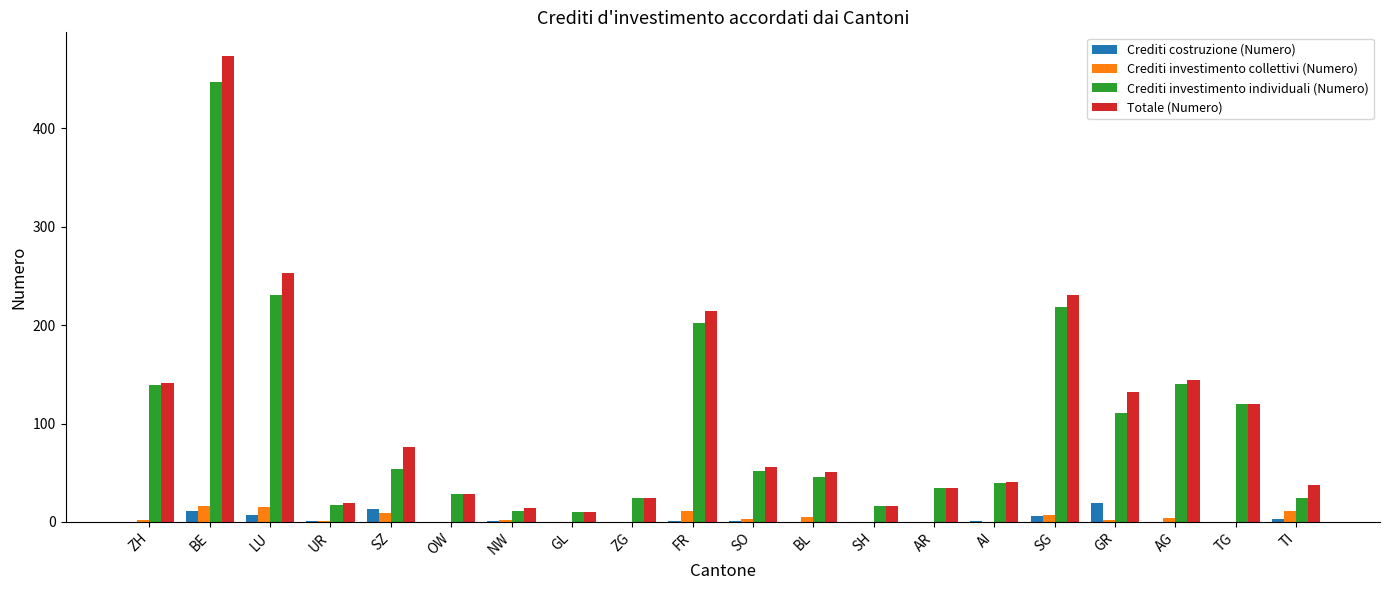

At which label does Crediti costruzione (Numero) reach its peak?

GR